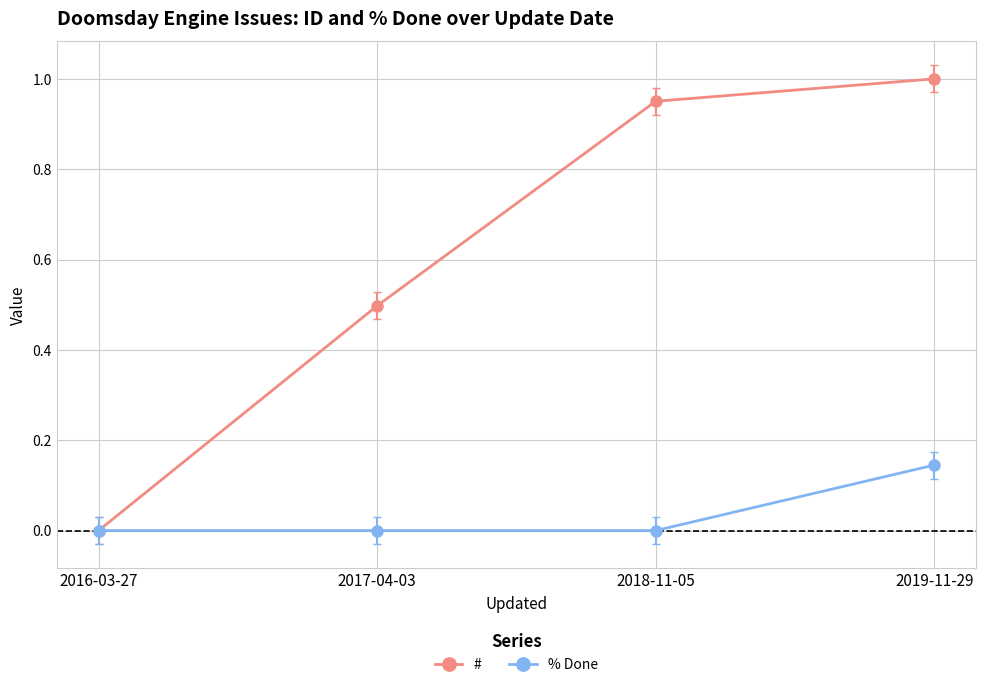

At which label is # closest to 0?

2016-03-27